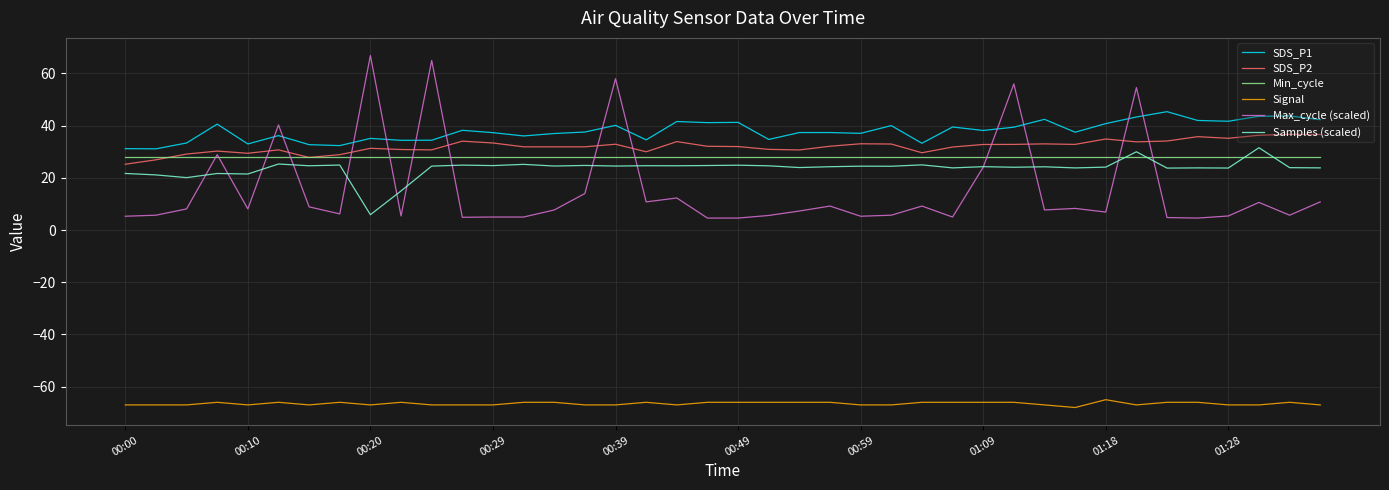

What is the maximum value shown in the chart?

66.9